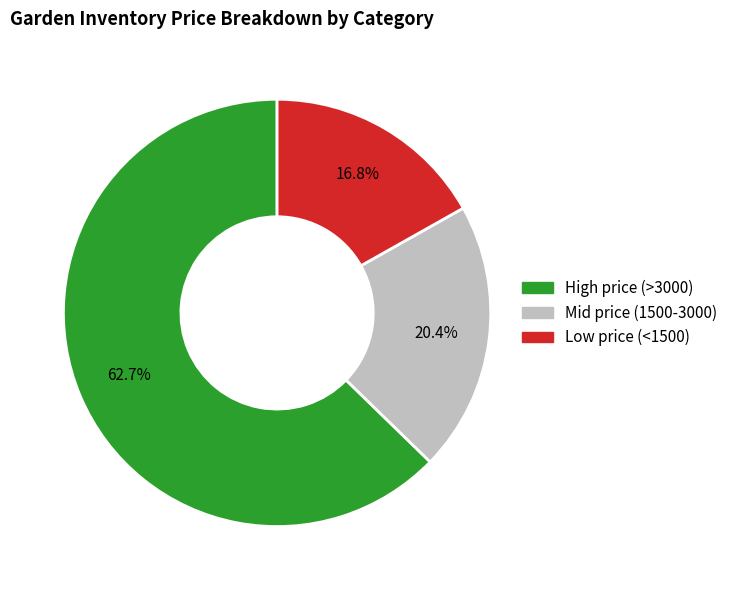

How many segments does this pie chart have?

3